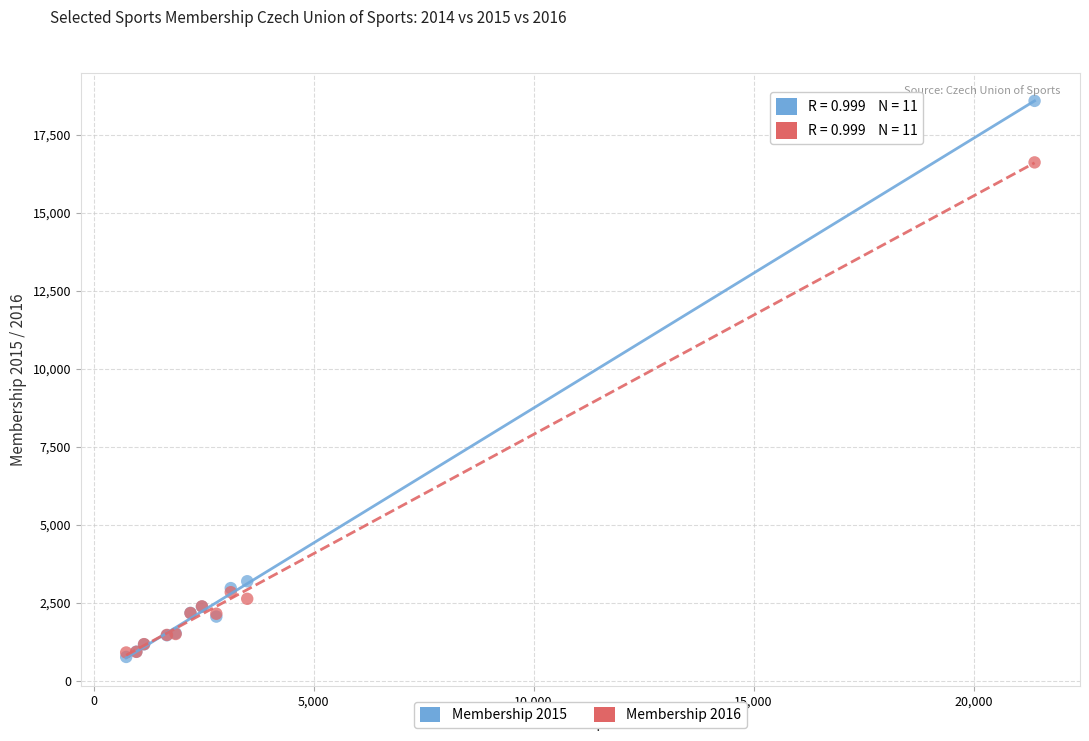

What are all the series names shown in the legend?

Membership 2015, Membership 2016